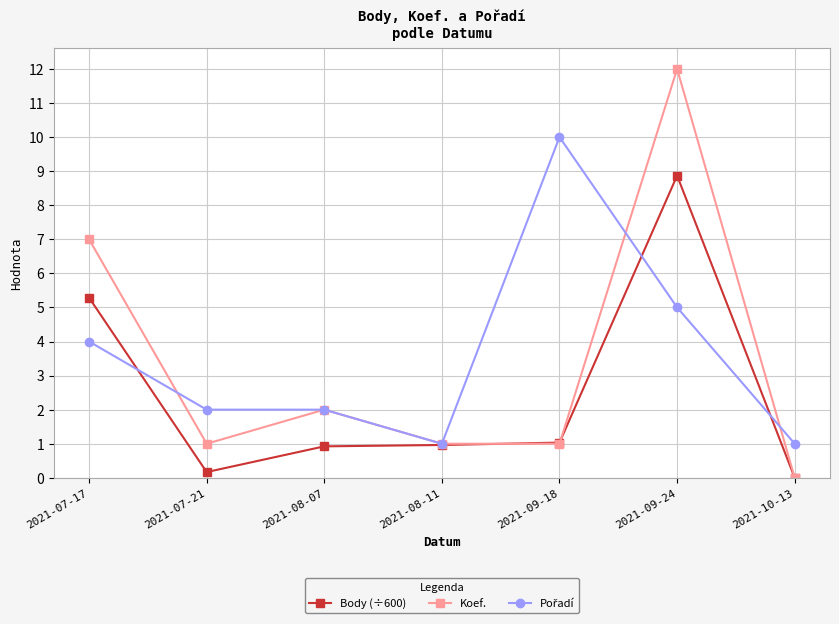

Which series has the largest range (max minus min)?

Koef.